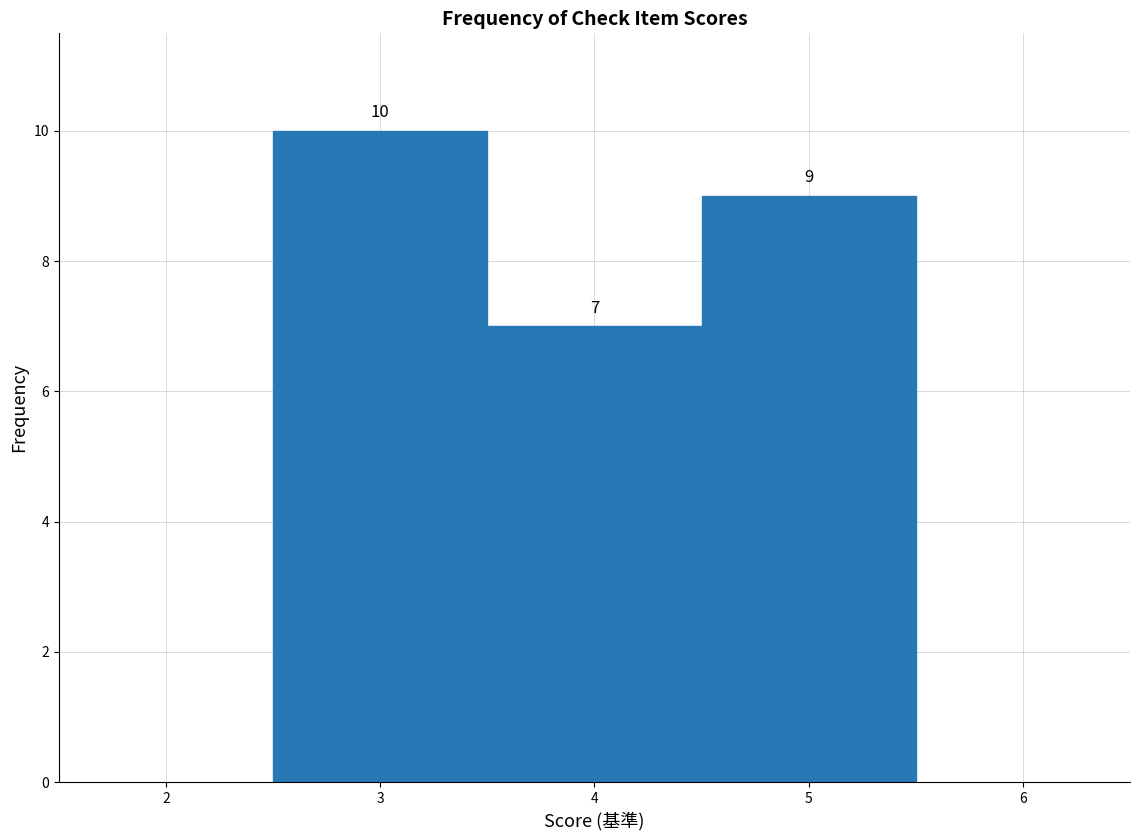

Reading left to right, list every bar in this chart as the range it spans on the x-axis followed by its height.

2.5 to 3.5: 10
3.5 to 4.5: 7
4.5 to 5.5: 9